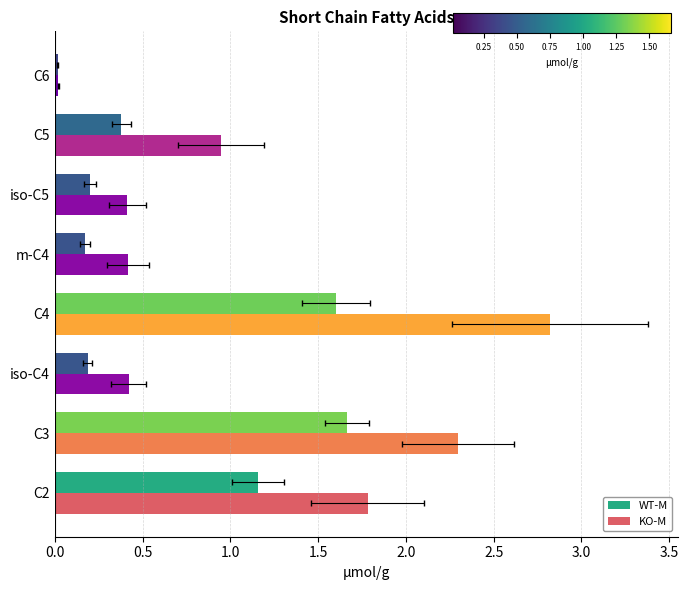

Between 2.0 and 2.5, which is larger?

2.5